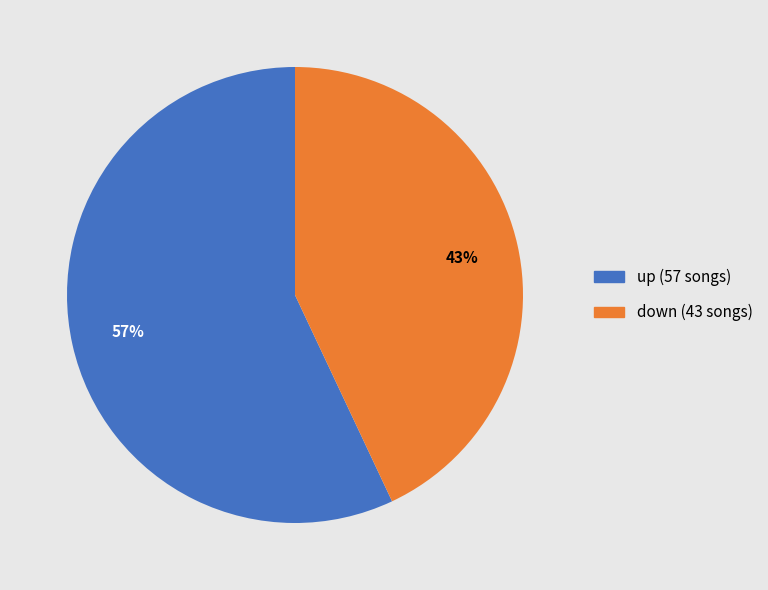

Is there any slice that represents more than half of the pie?

Yes